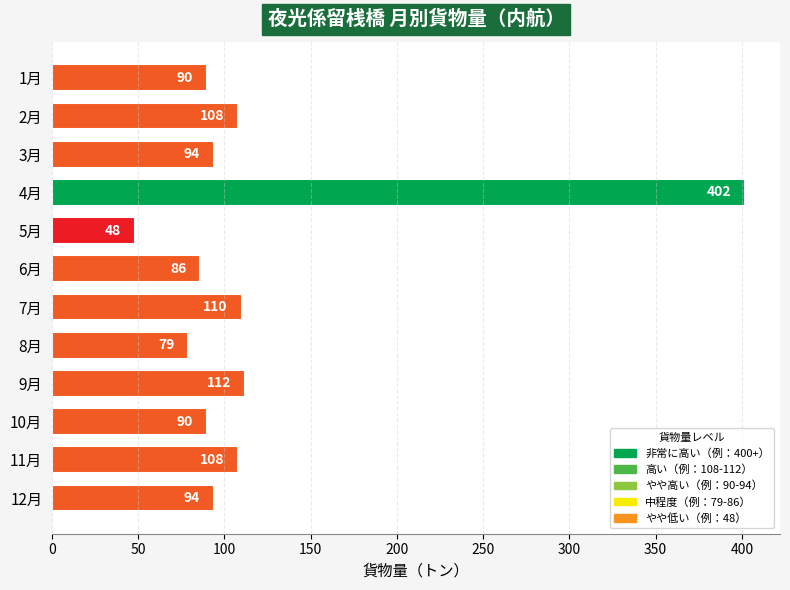

Reading top to bottom, list all the values displayed in this chart.

90	108	94	402	48	86	110	79	112	90	108	94